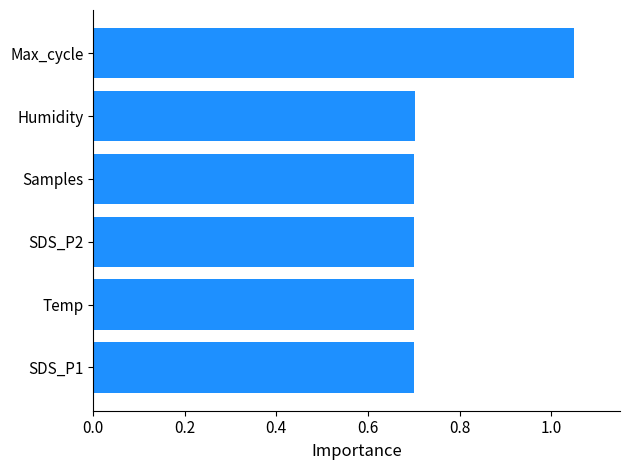

Count the number of data series in this chart.

1